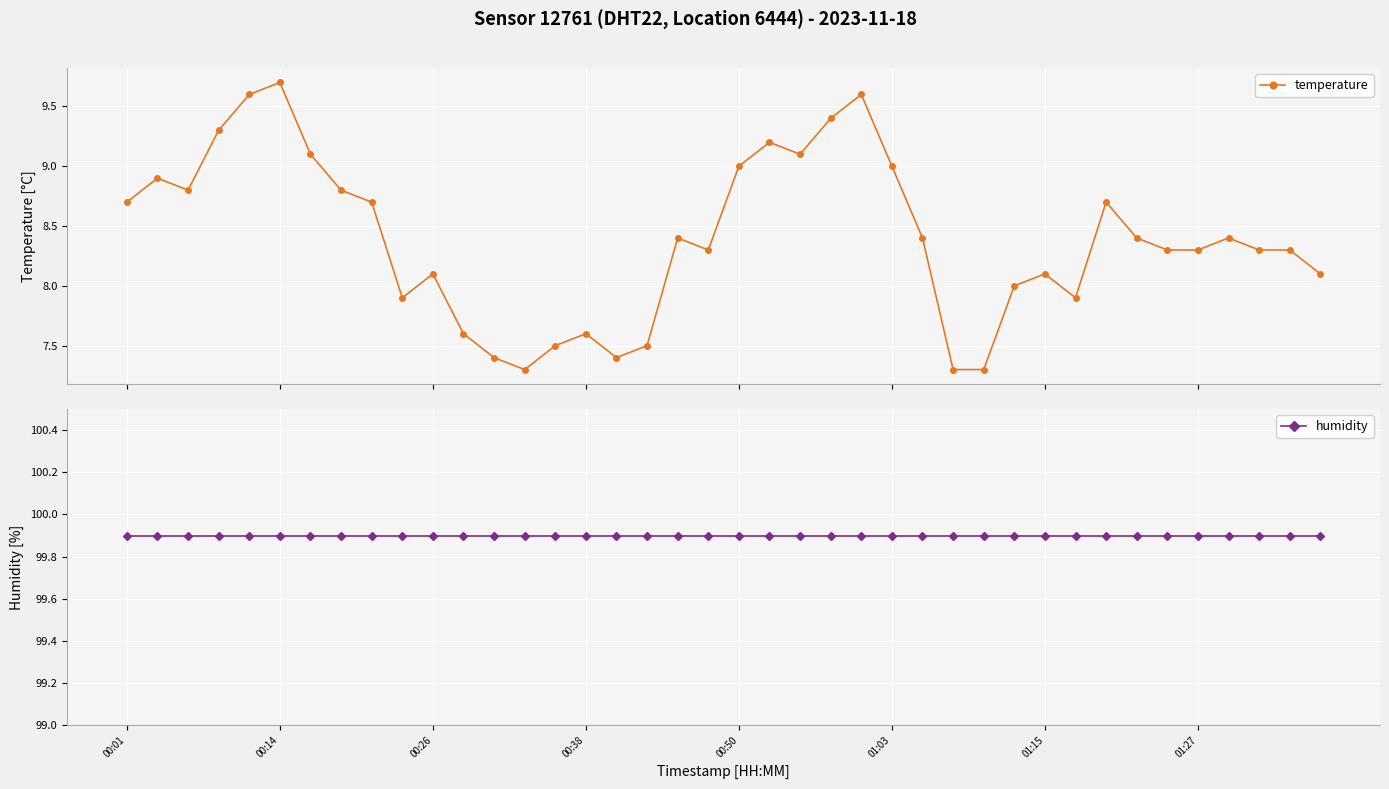

True or false: temperature has more than 1 points higher than both neighbors.

True